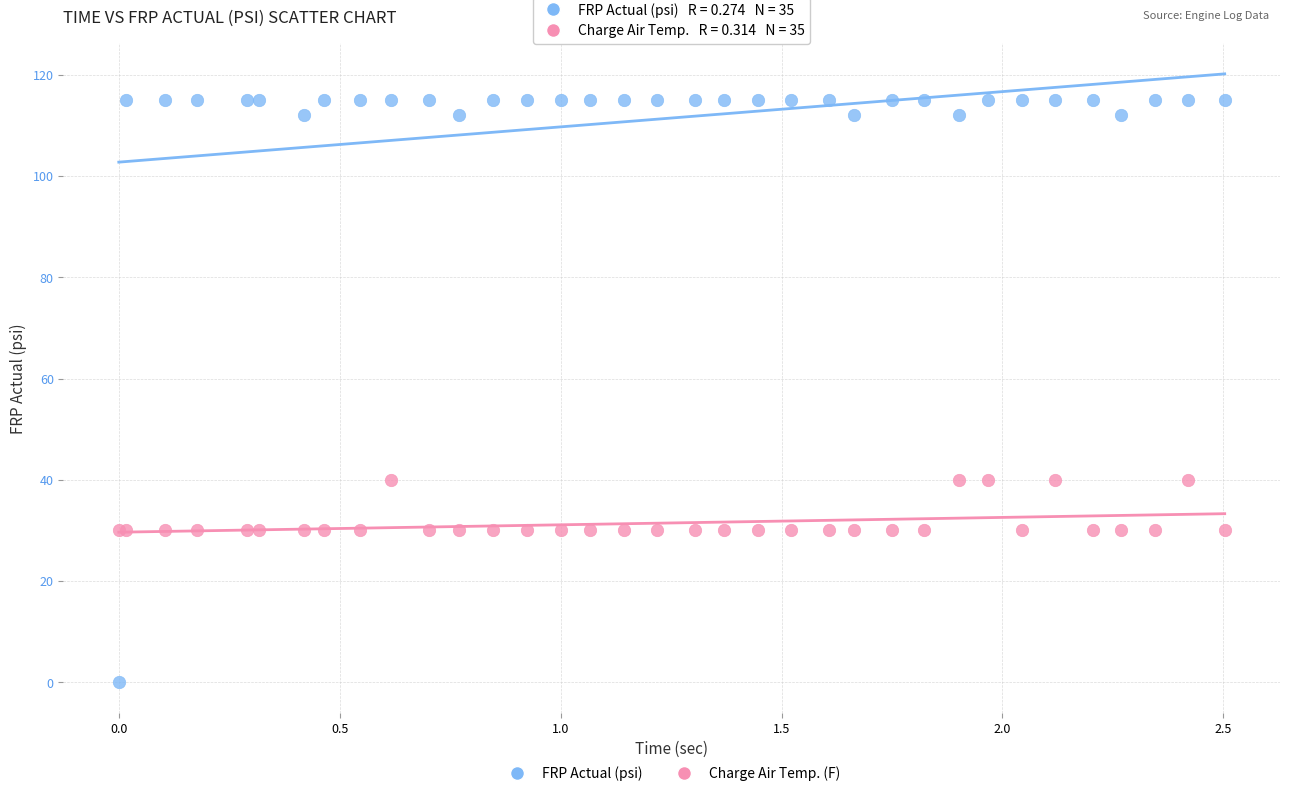

Which series reaches the minimum Y coordinate?

FRP Actual (psi)